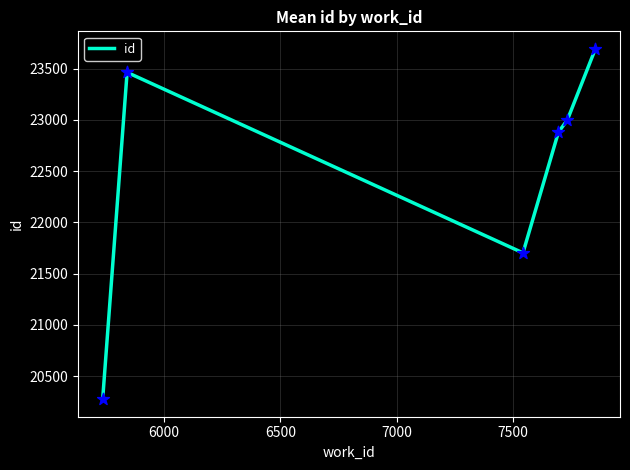

How many interior local peaks (higher than both neighbors) does the data have?

1